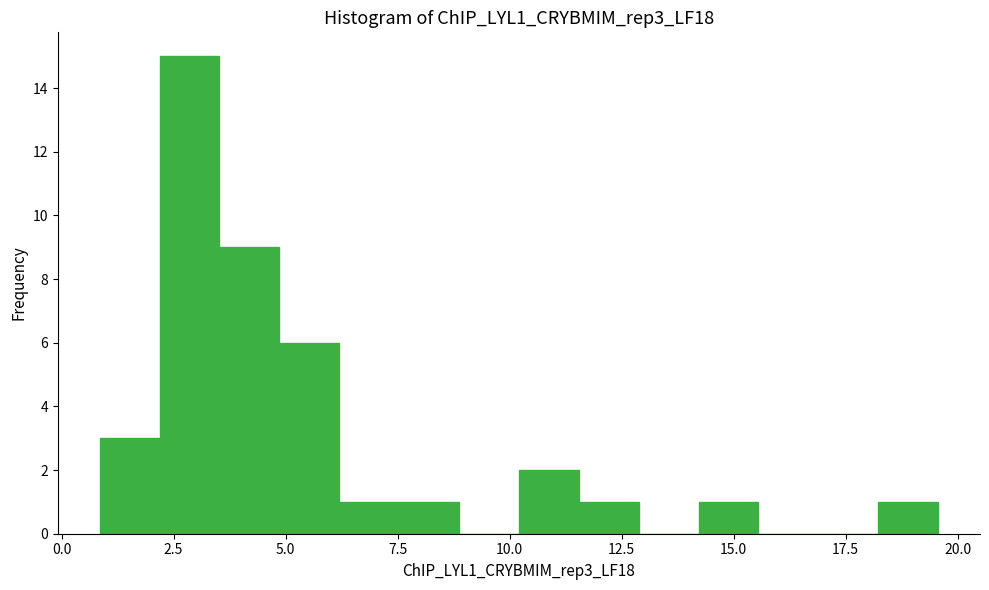

Around what value on the x-axis is the tallest bar? Give the approximate position of its centre, as read against the axis.

3.0